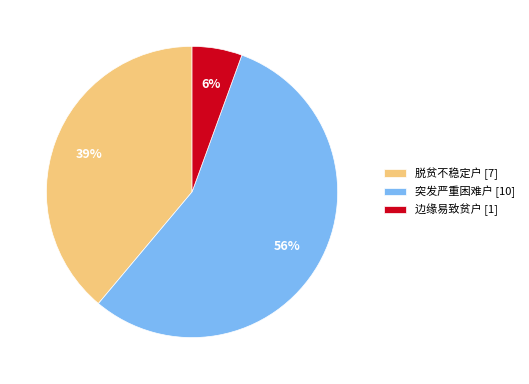

Combined, do 边缘易致贫户 [1] and 突发严重困难户 [10] account for over 50%?

Yes